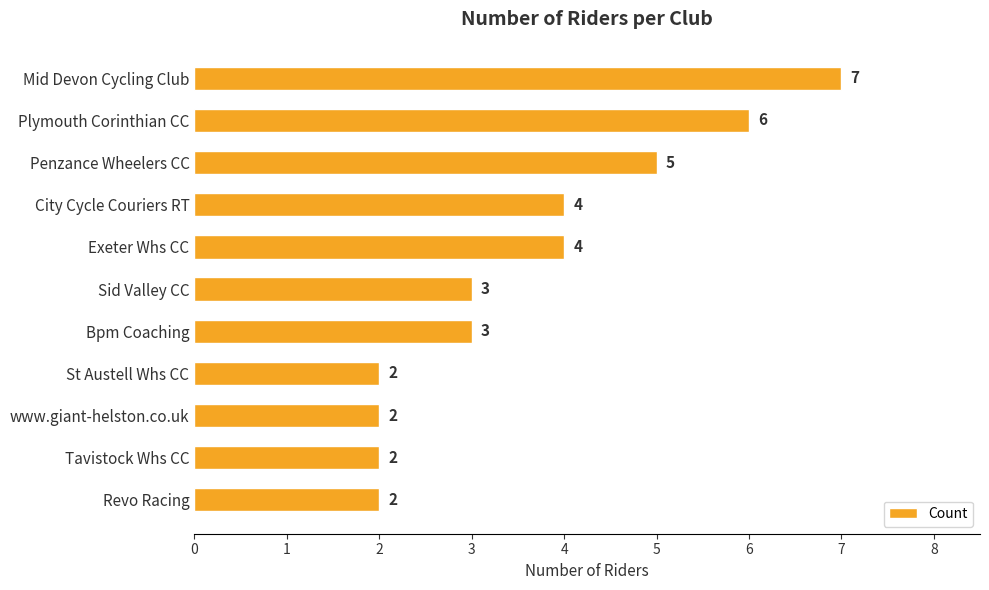

What is the smallest value displayed?

2